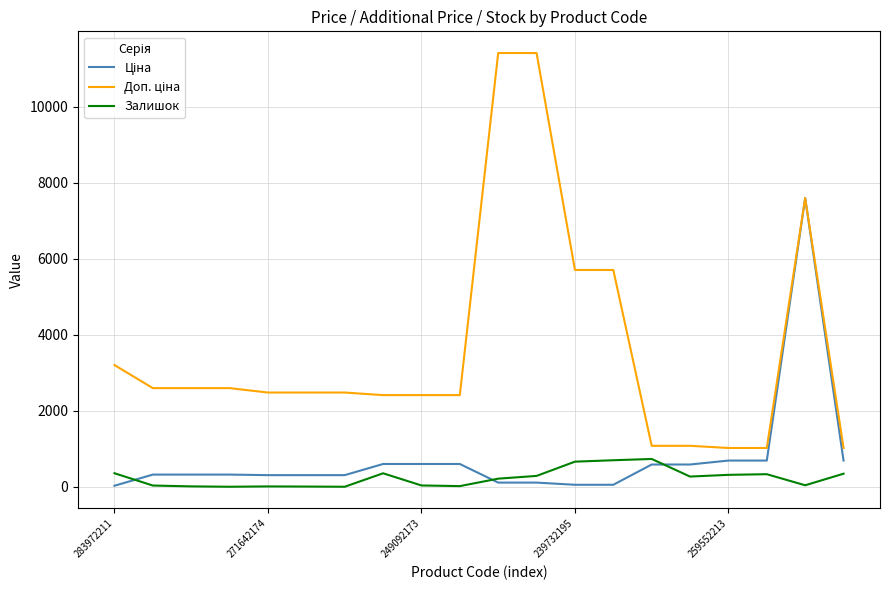

What is the greatest value displayed?

11410.0